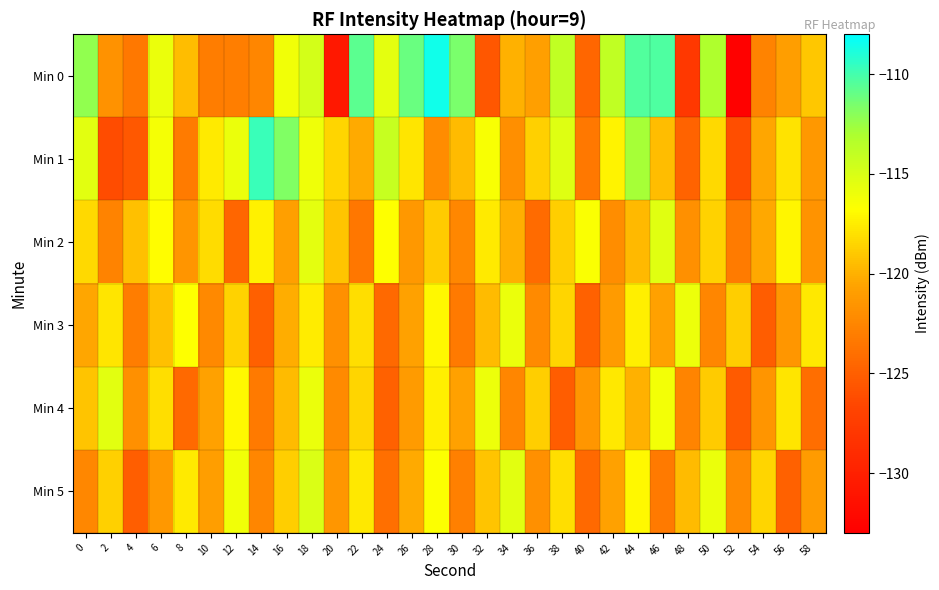

Reading left to right, what are all the values shown in this chart?

Min 0: 0=-112.2	2=-121.7	4=-123.4	6=-115.9	8=-119.4	10=-123.1	12=-123.0	14=-122.5	16=-116.2	18=-114.8	20=-130.7	22=-110.7	24=-115.6	26=-111.1	28=-108.5	30=-111.6	32=-125.5	34=-119.9	36=-120.8	38=-113.9	40=-124.6	42=-113.9	44=-110.4	46=-110.3	48=-127.8	50=-113.1	52=-132.9	54=-122.7	56=-121.0	58=-119.1
Min 1: 0=-115.5	2=-126.2	4=-125.4	6=-116.3	8=-123.2	10=-117.6	12=-115.9	14=-109.8	16=-111.7	18=-116.0	20=-118.5	22=-120.3	24=-114.2	26=-117.8	28=-122.1	30=-119.6	32=-116.4	34=-121.9	36=-118.7	38=-115.3	40=-123.4	42=-117.2	44=-112.8	46=-119.5	48=-124.7	50=-118.3	52=-126.1	54=-120.5	56=-117.9	58=-121.3
Min 2: 0=-118.3	2=-122.7	4=-119.4	6=-116.8	8=-121.5	10=-118.2	12=-124.6	14=-117.3	16=-120.8	18=-115.6	20=-119.2	22=-123.5	24=-116.7	26=-121.3	28=-118.9	30=-122.4	32=-117.6	34=-120.1	36=-124.3	38=-118.8	40=-116.5	42=-122.0	44=-119.7	46=-115.4	48=-121.8	50=-118.6	52=-123.2	54=-120.4	56=-117.1	58=-121.6
Min 3: 0=-120.5	2=-117.8	4=-123.1	6=-119.4	8=-116.7	10=-122.3	12=-118.6	14=-124.9	16=-120.2	18=-117.5	20=-121.8	22=-118.1	24=-124.4	26=-120.7	28=-117.0	30=-123.3	32=-119.6	34=-115.9	36=-122.2	38=-118.5	40=-124.8	42=-121.1	44=-117.4	46=-120.7	48=-116.0	50=-122.5	52=-118.8	54=-125.1	56=-121.4	58=-117.7
Min 4: 0=-119.2	2=-115.5	4=-121.8	6=-118.1	8=-124.4	10=-120.7	12=-117.0	14=-123.3	16=-119.6	18=-115.9	20=-122.2	22=-118.5	24=-124.8	26=-121.1	28=-117.4	30=-120.7	32=-116.0	34=-122.5	36=-118.8	38=-125.1	40=-121.4	42=-117.7	44=-120.0	46=-116.3	48=-122.6	50=-118.9	52=-125.2	54=-121.5	56=-117.8	58=-124.1
Min 5: 0=-122.4	2=-118.7	4=-125.0	6=-121.3	8=-117.6	10=-120.9	12=-116.2	14=-122.5	16=-118.8	18=-115.1	20=-121.4	22=-117.7	24=-124.0	26=-120.3	28=-116.6	30=-122.9	32=-119.2	34=-115.5	36=-121.8	38=-118.1	40=-124.4	42=-120.7	44=-117.0	46=-123.3	48=-119.6	50=-115.9	52=-122.2	54=-118.5	56=-124.8	58=-121.1